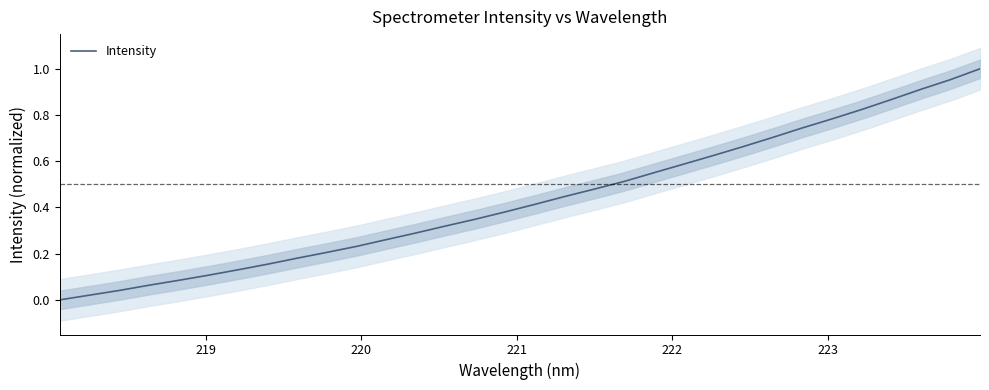

Reading left to right, transcribe all the data shown in this chart.

0.0	0.0	0.0	0.1	0.1	0.1	0.1	0.2	0.2	0.2	0.2	0.3	0.3	0.3	0.3	0.4	0.4	0.4	0.5	0.5	0.5	0.6	0.6	0.7	0.7	0.7	0.8	0.8	0.9	0.9	1.0	1.0